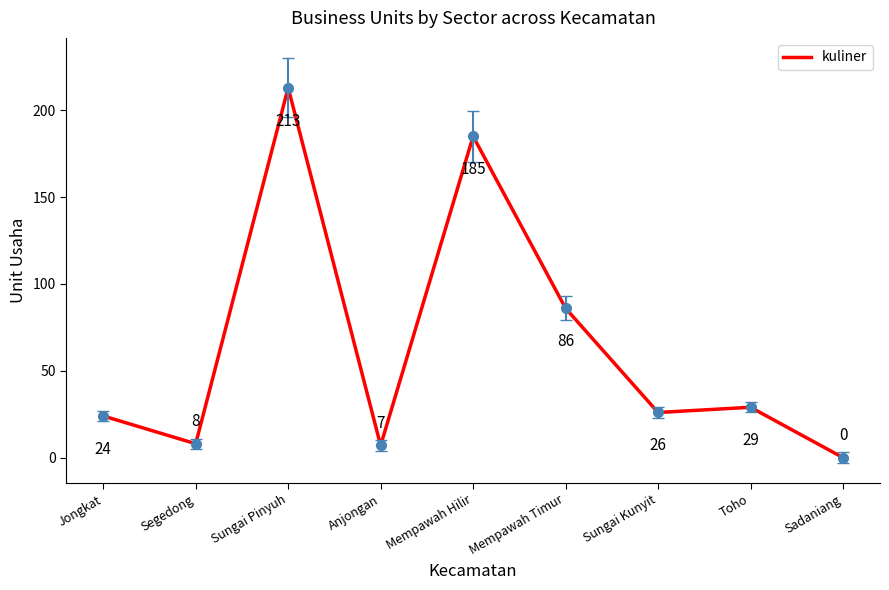

What is the difference between the maximum and second lowest values?

206